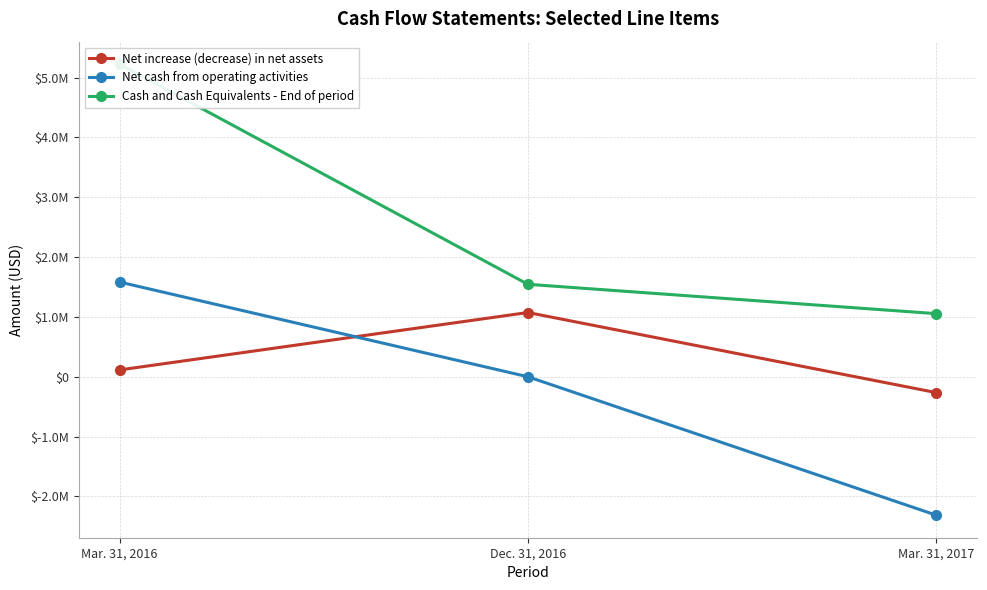

What is the value of the Net cash from operating activities point at the 3rd from the left?

-2312813